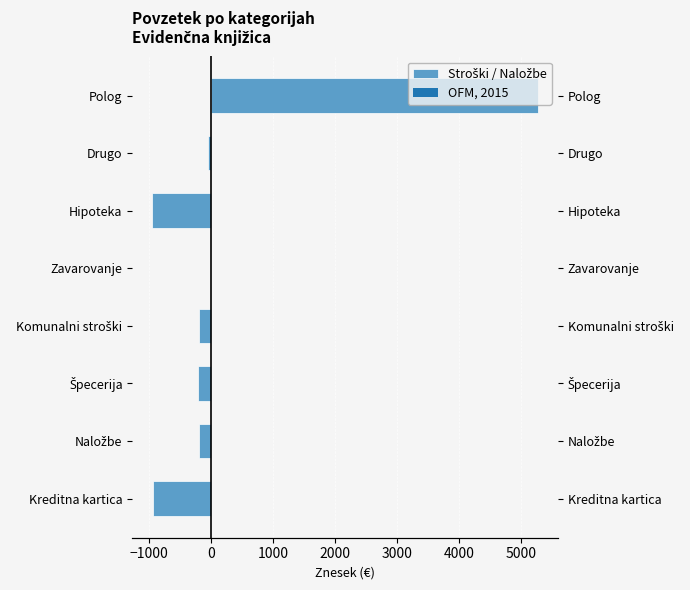

True or false: the data shows 0.0 at Zavarovanje.

True